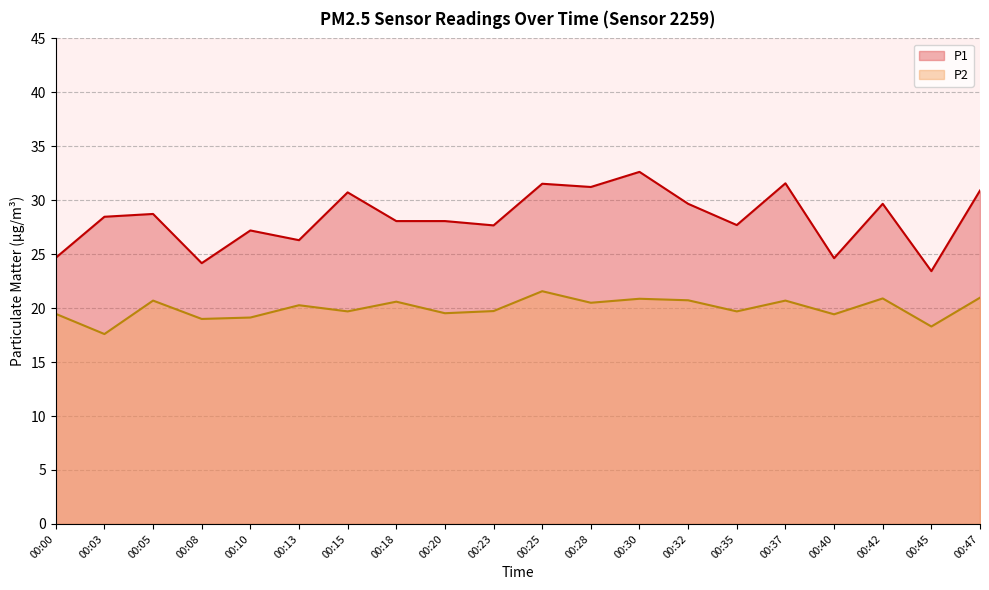

The value of P1 at 00:23 is 46.7. True or false?

False